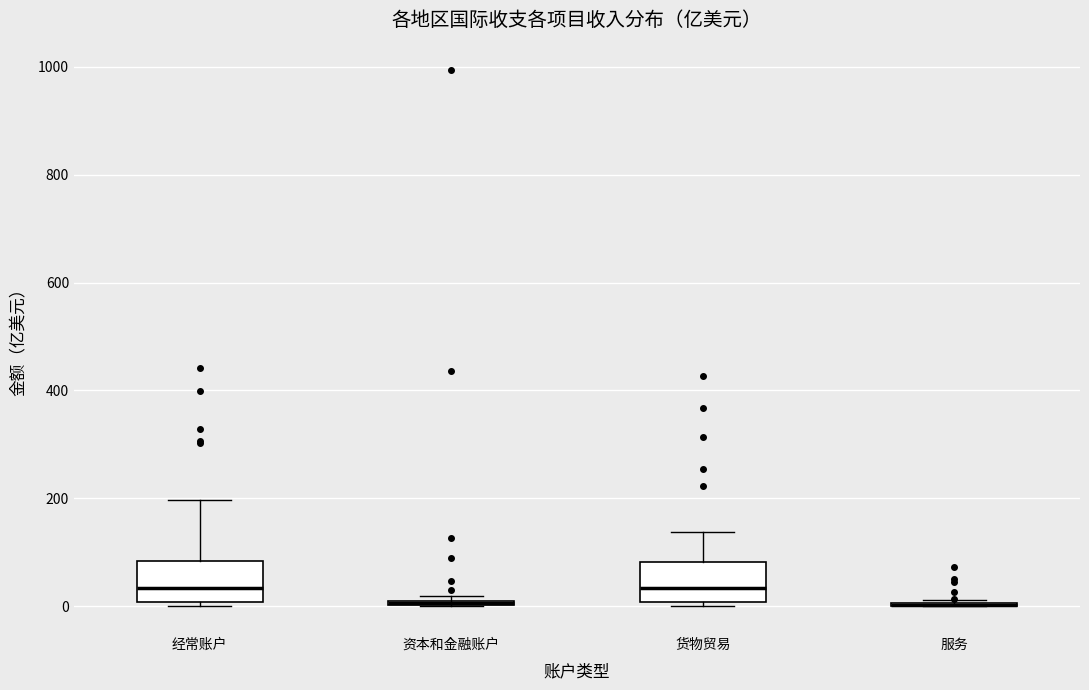

Where is the upper edge of the box for 资本和金融账户 on the y-axis? The values are not printed on the chart, so give them approximately, as read against the axis.

20